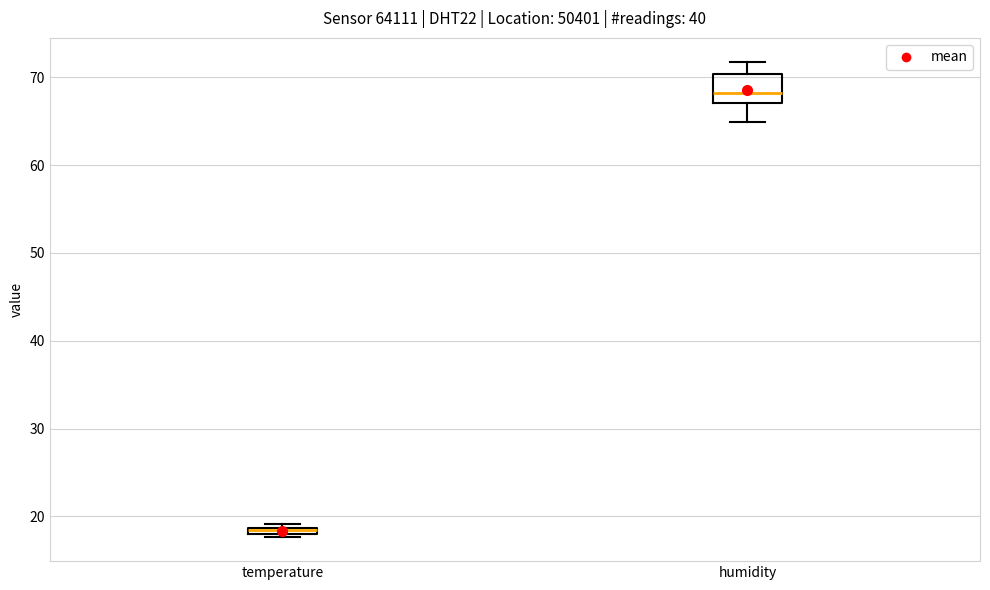

Where is the upper edge of the box for humidity on the y-axis? The values are not printed on the chart, so give them approximately, as read against the axis.

70